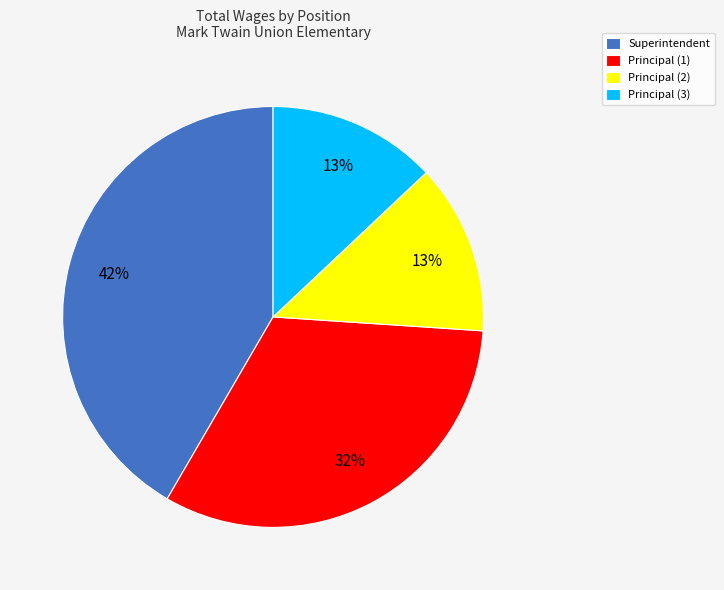

Is the sum of Principal (1) and Superintendent greater than half?

Yes